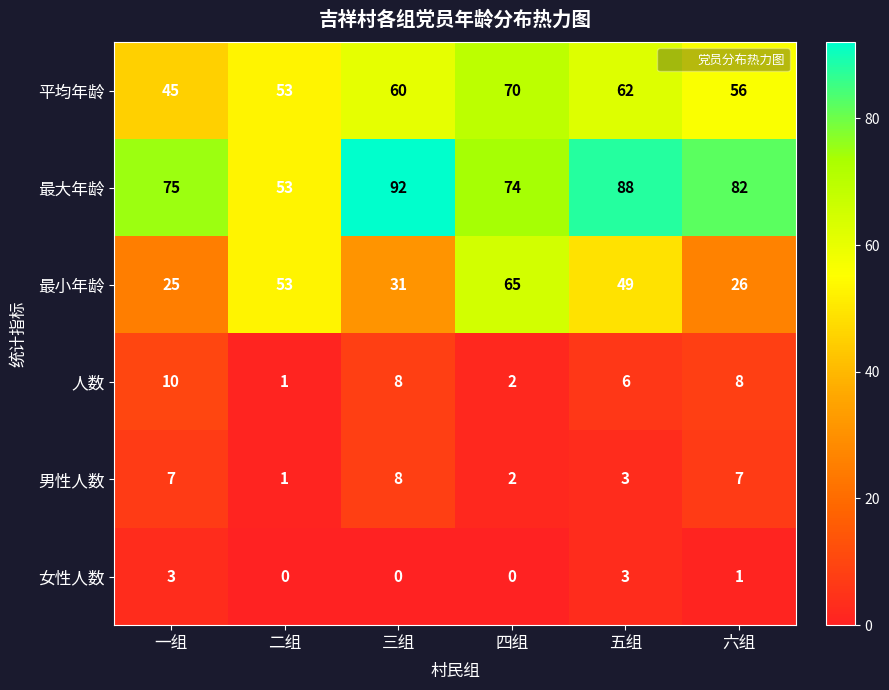

Rank the series by their maximum value, from highest to lowest.

最大年龄, 平均年龄, 最小年龄, 人数, 男性人数, 女性人数